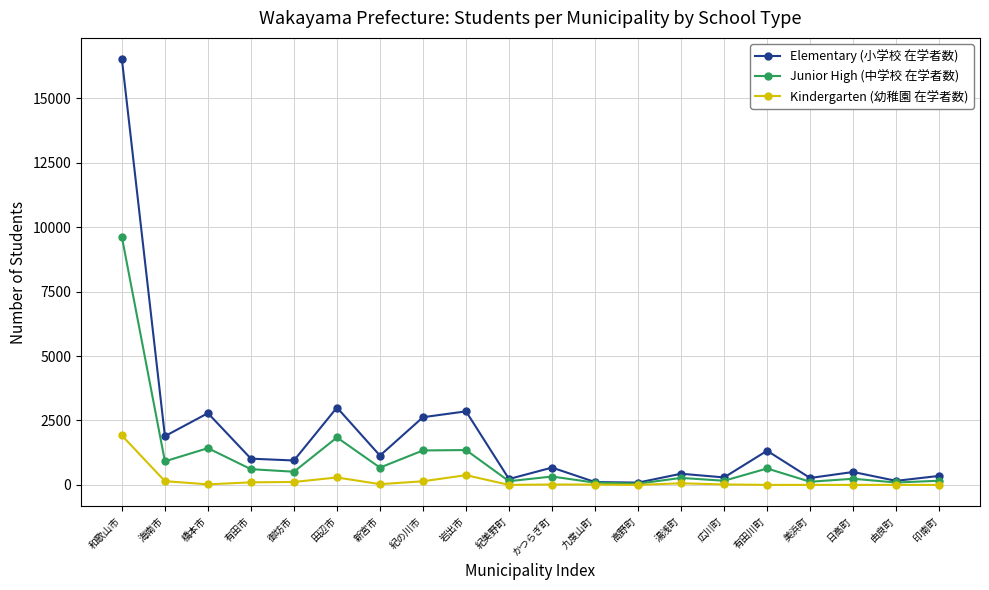

What is the value of the Junior High (中学校 在学者数) point at the 9th from the left?

1352